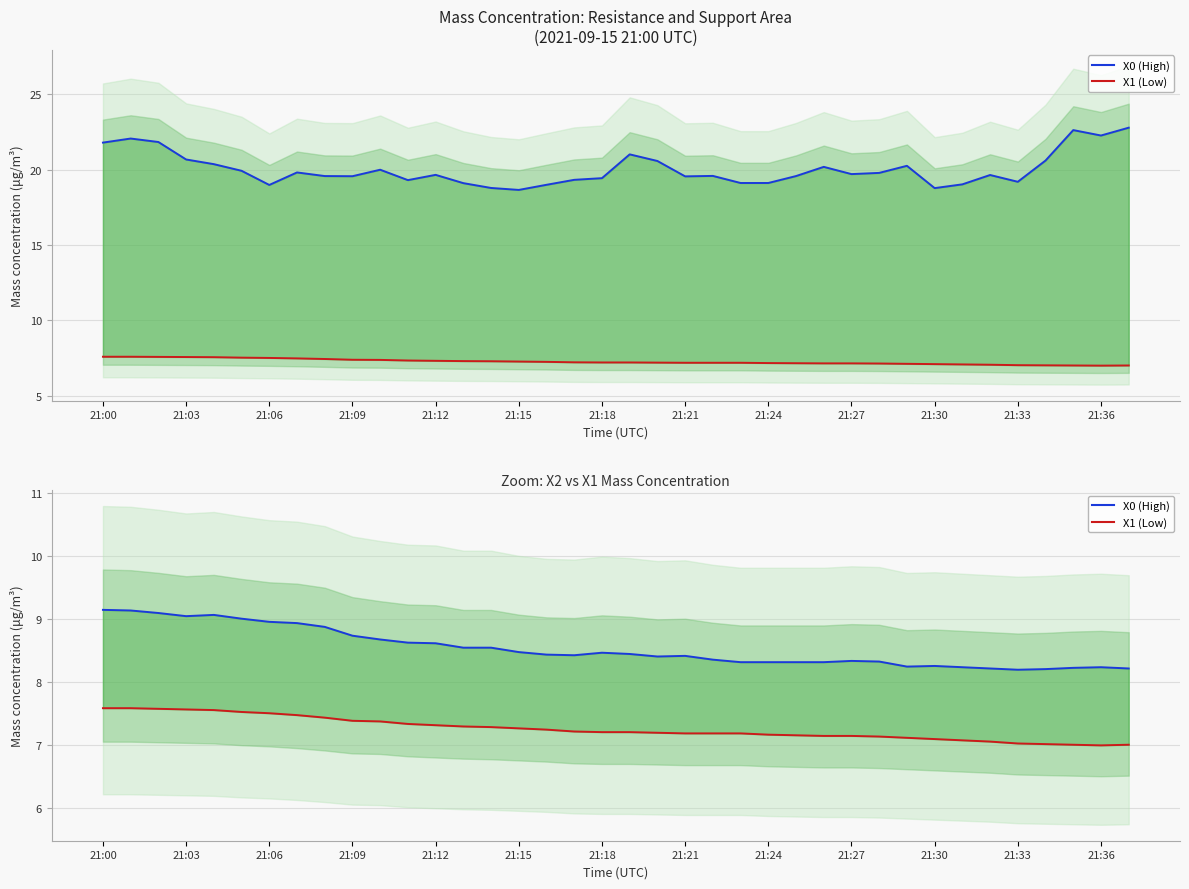

Reading left to right, what are all the values shown in this chart?

X0 (High mass conc.): 9.2	9.1	9.1	9.1	9.1	9.0	9.0	8.9	8.9	8.7	8.7	8.6	8.6	8.6	8.6	8.5	8.4	8.4	8.5	8.4	8.4	8.4	8.4	8.3	8.3	8.3	8.3	8.3	8.3	8.2	8.3	8.2	8.2	8.2	8.2	8.2	8.2	8.2
X1 (Low mass conc.): 7.6	7.6	7.6	7.6	7.6	7.5	7.5	7.5	7.4	7.4	7.4	7.3	7.3	7.3	7.3	7.3	7.2	7.2	7.2	7.2	7.2	7.2	7.2	7.2	7.2	7.2	7.2	7.2	7.1	7.1	7.1	7.1	7.1	7.0	7.0	7.0	7.0	7.0